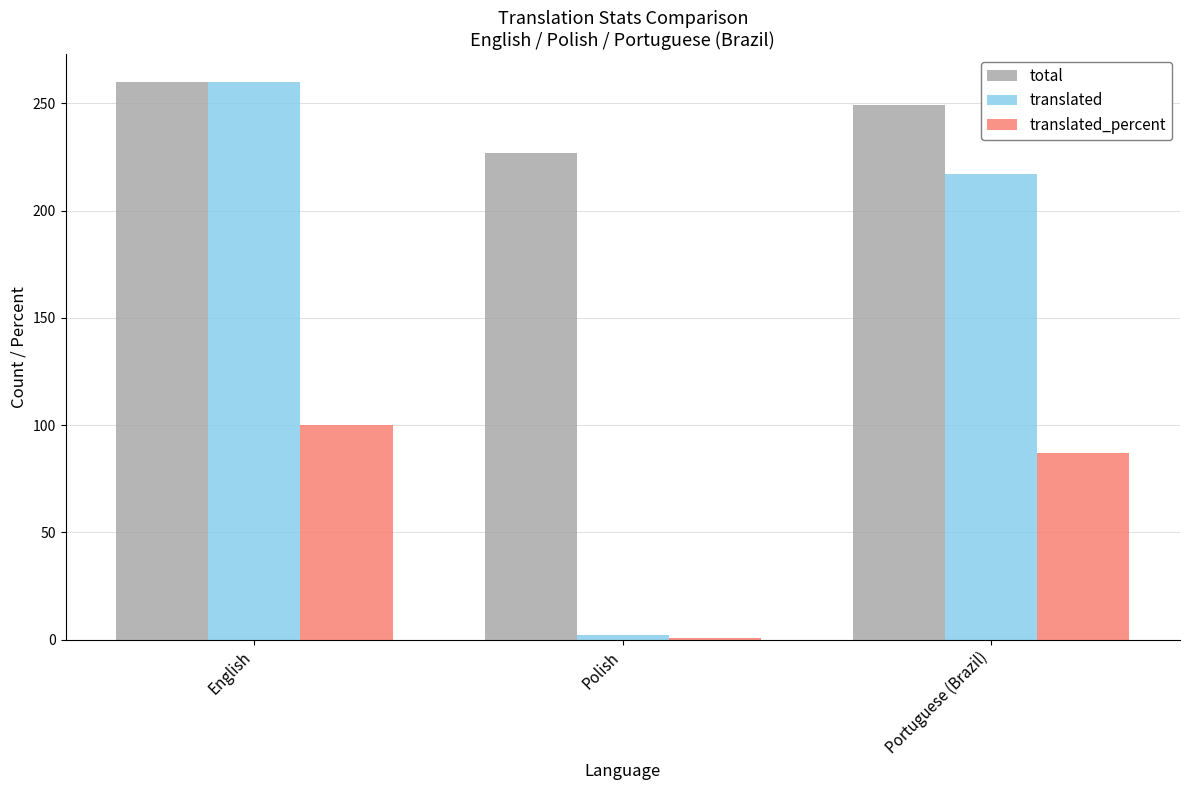

Reading left to right, transcribe all the data shown in this chart.

total: 260.0	227.0	249.0
translated: 260.0	2.0	217.0
translated_percent: 100.0	0.8	87.1